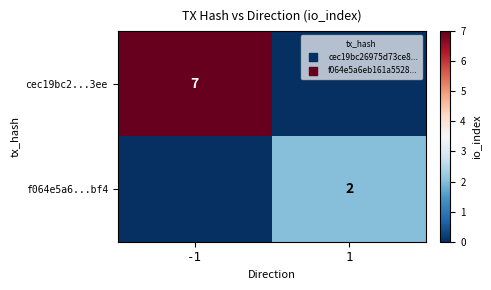

The f064e5a6...bf4 series shows 1 at 1. True or false?

False